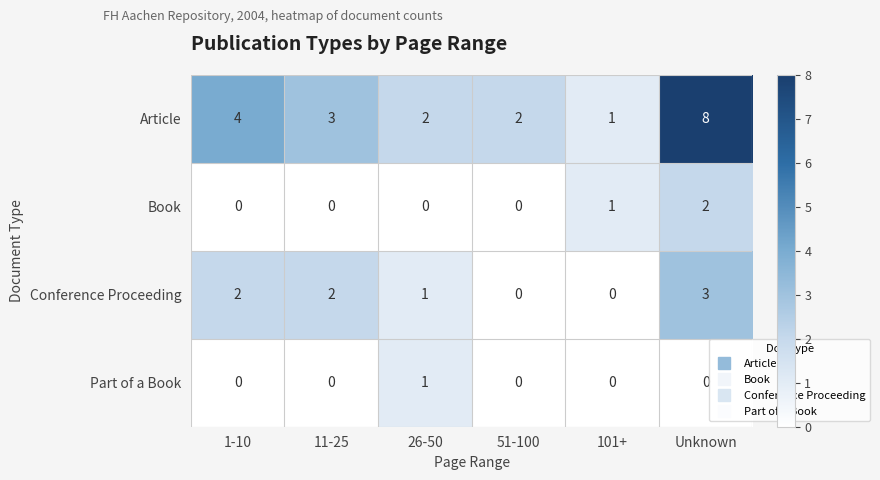

Reading right to left, extract all data points from this chart.

Article: Unknown=8	101+=1	51-100=2	26-50=2	11-25=3	1-10=4
Book: Unknown=2	101+=1	51-100=0	26-50=0	11-25=0	1-10=0
Conference Proceeding: Unknown=3	101+=0	51-100=0	26-50=1	11-25=2	1-10=2
Part of a Book: Unknown=0	101+=0	51-100=0	26-50=1	11-25=0	1-10=0